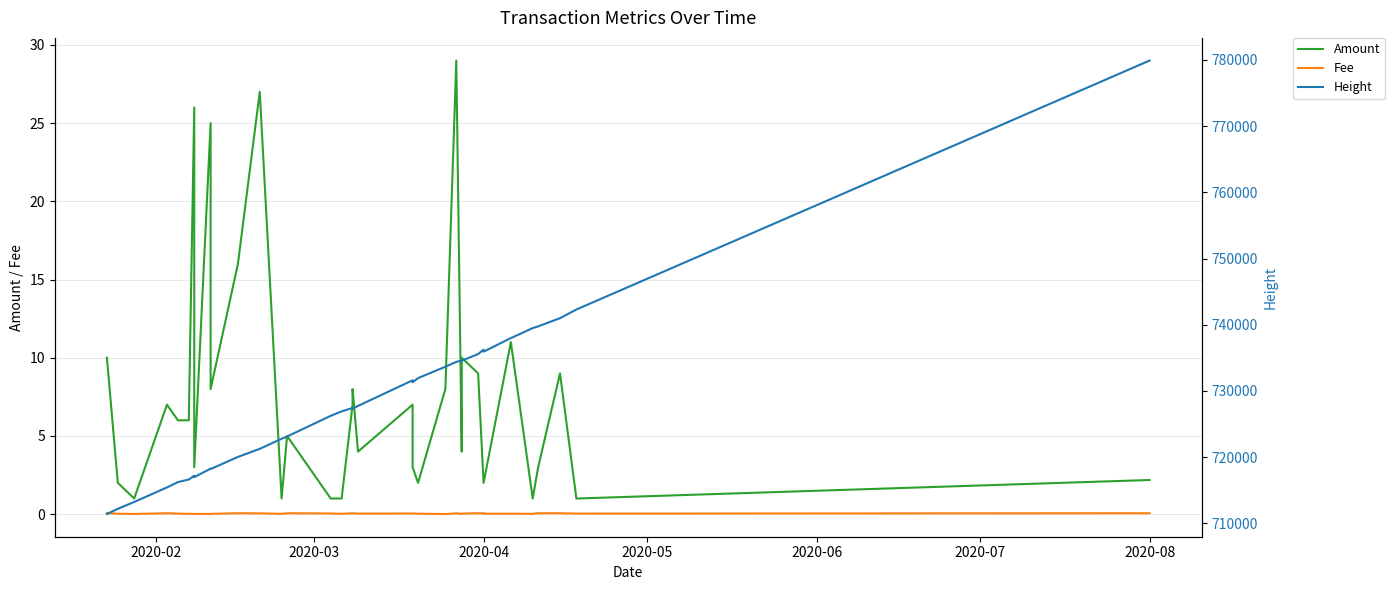

At 2020-06, list the series in order from largest to smallest.

Height, Amount, Fee